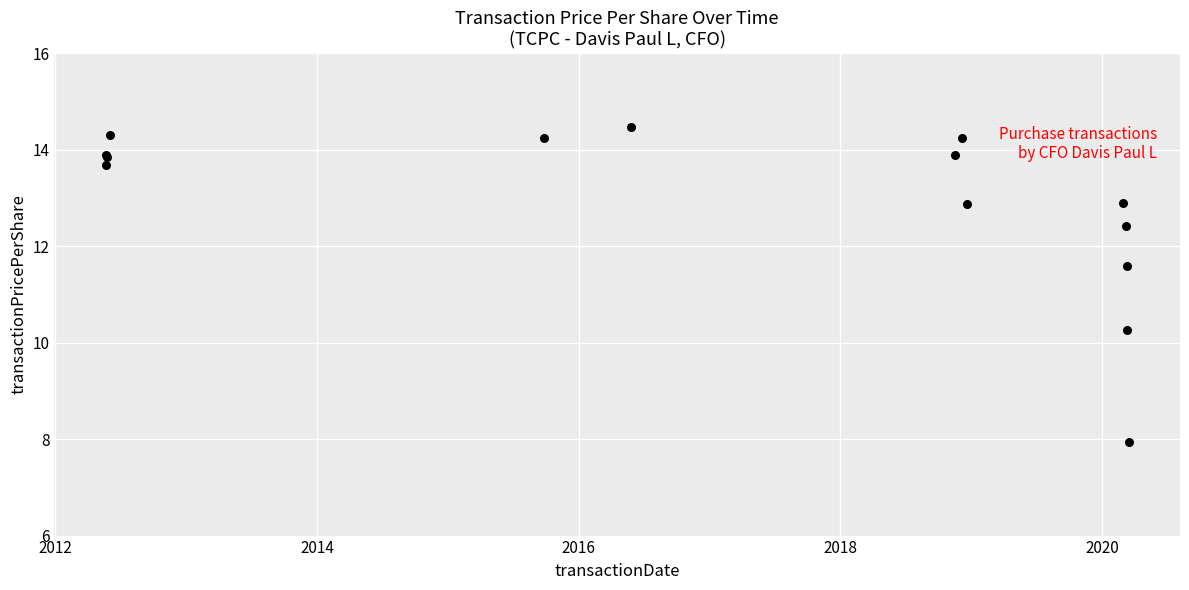

What Y value in the scatter plot is closest to 11?

11.6